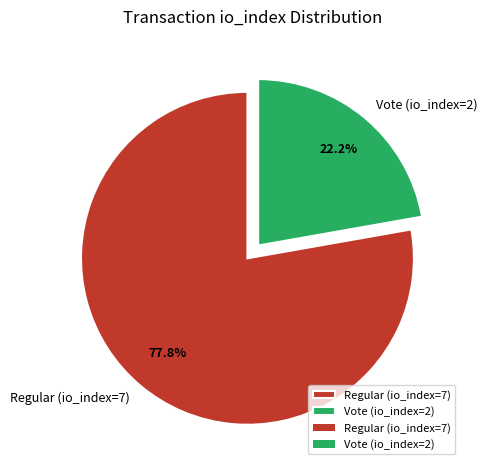

Which slice is the largest?

Regular (io_index=7)